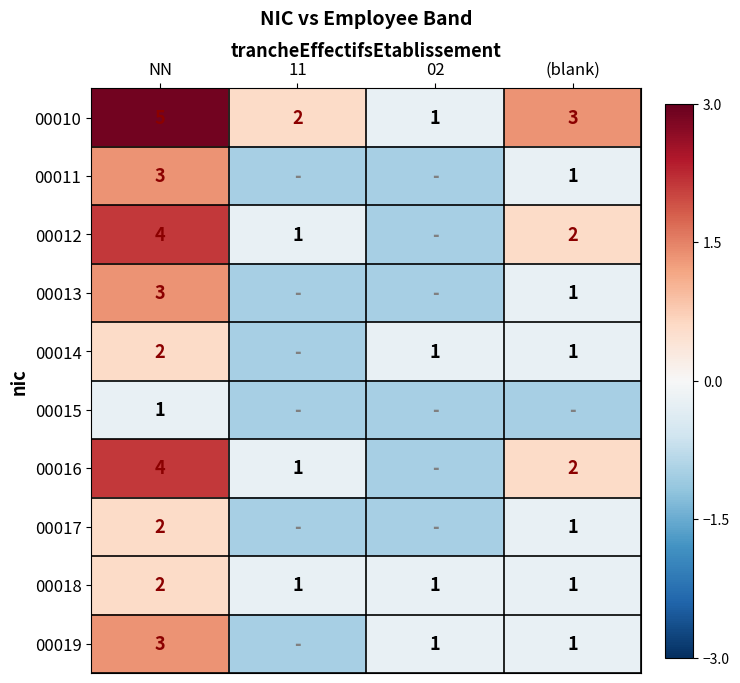

Which category has the highest value in the 00018 series?

NN